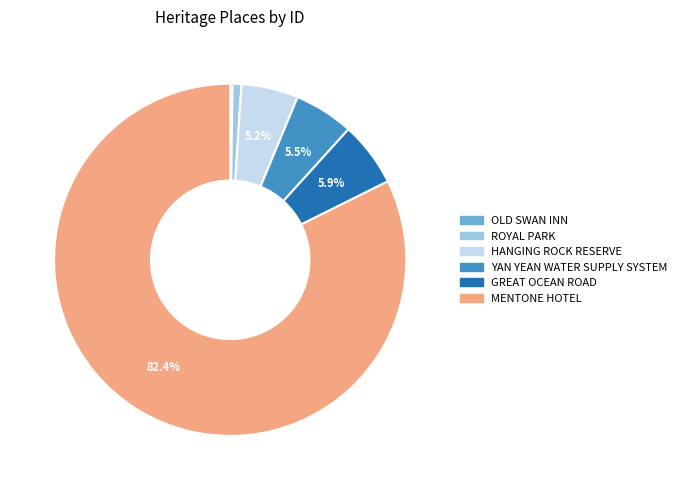

To the nearest percent, what portion does GREAT OCEAN ROAD represent?

6%